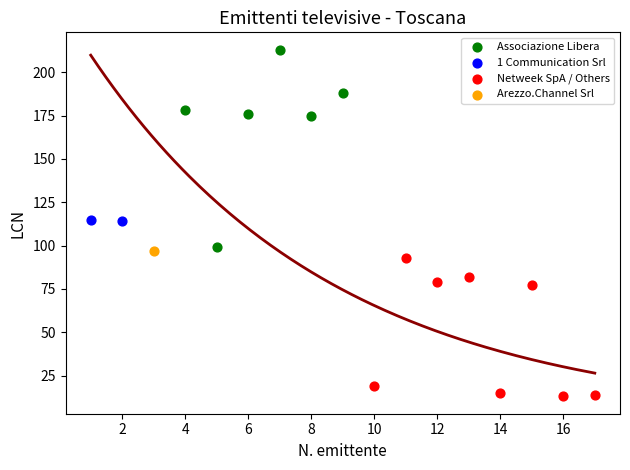

What are all the series names shown in the legend?

Associazione Libera, 1 Communication Srl, Netweek SpA / Others, Arezzo.Channel Srl